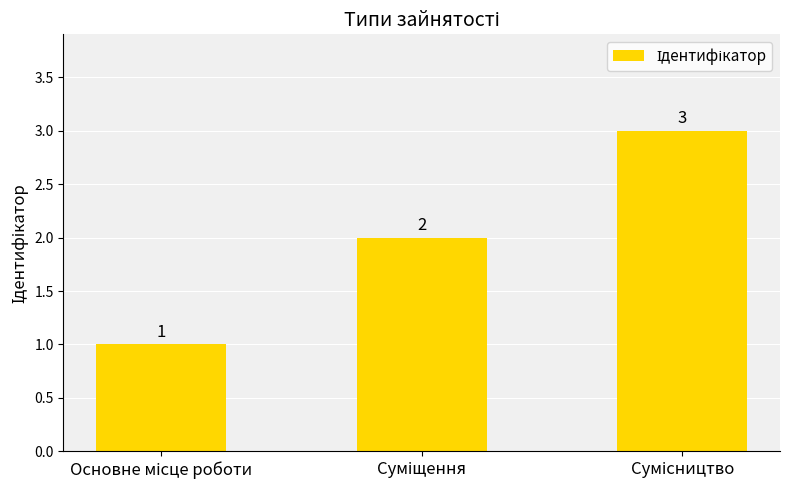

What is the value of the 1st bar from the left?

1